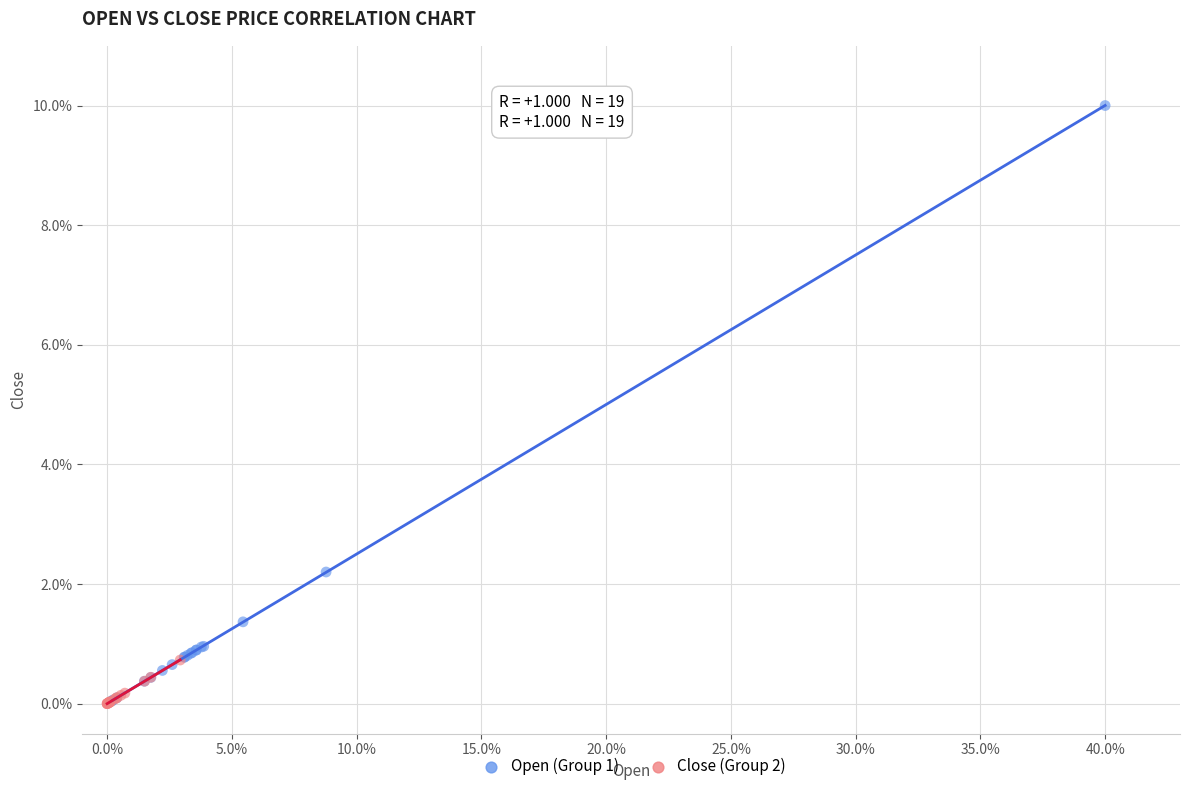

Which series contains the highest Y value?

Open (Group 1)